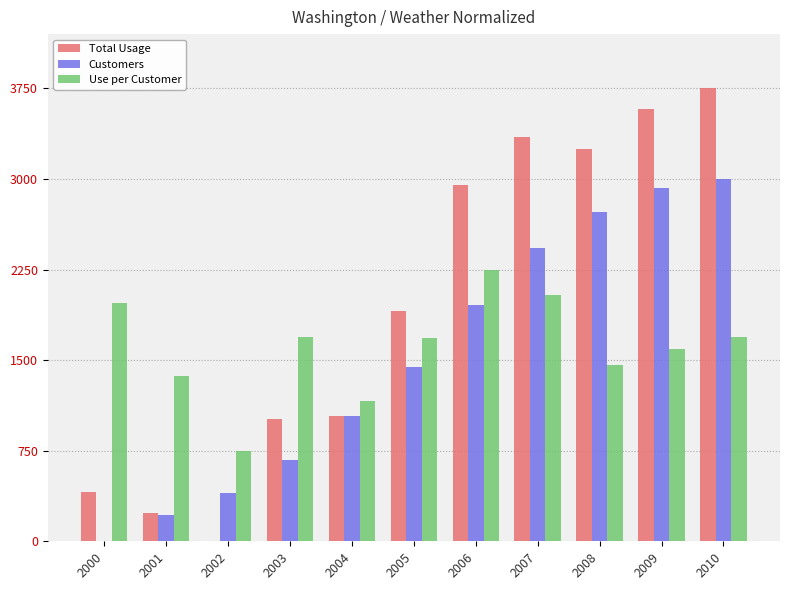

How many data points does each series have?

11